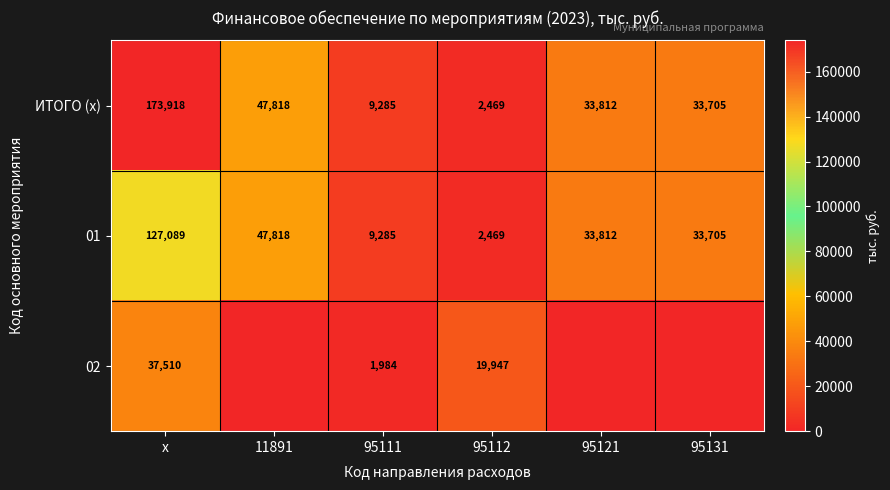

At which label does 01 reach its minimum?

95112